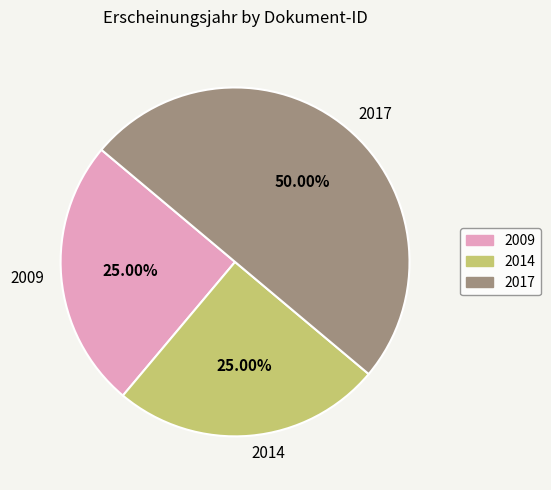

Combined, do 2009 and 2017 account for over 50%?

Yes